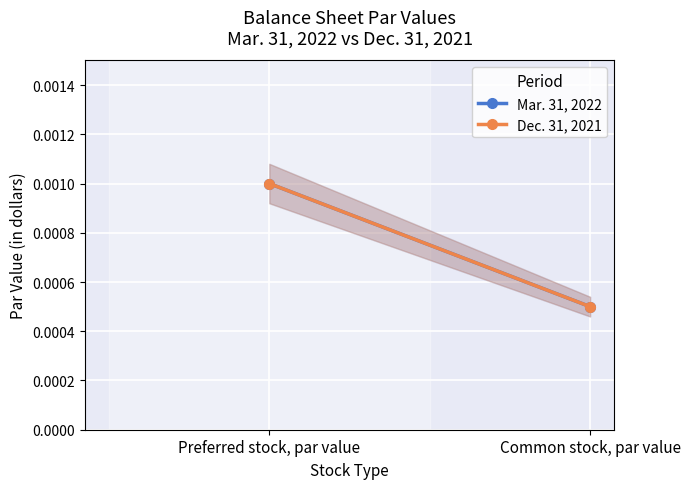

At which category is the sum across all series the highest?

Preferred stock, par value